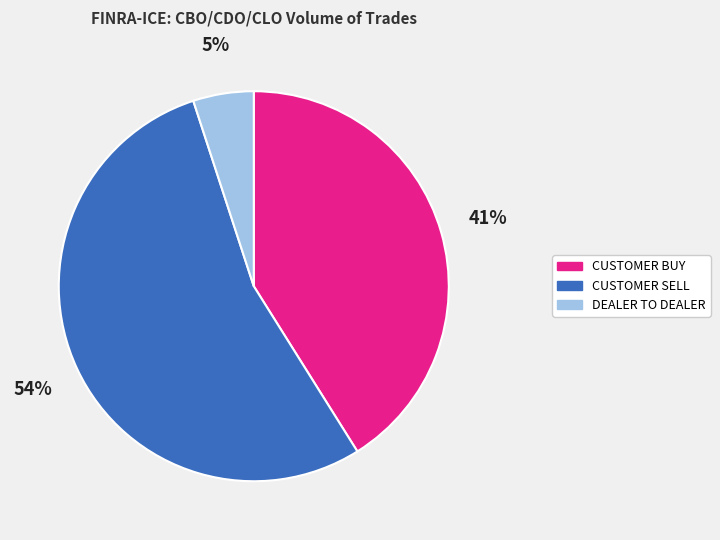

What is the smallest slice in the pie chart?

DEALER TO DEALER